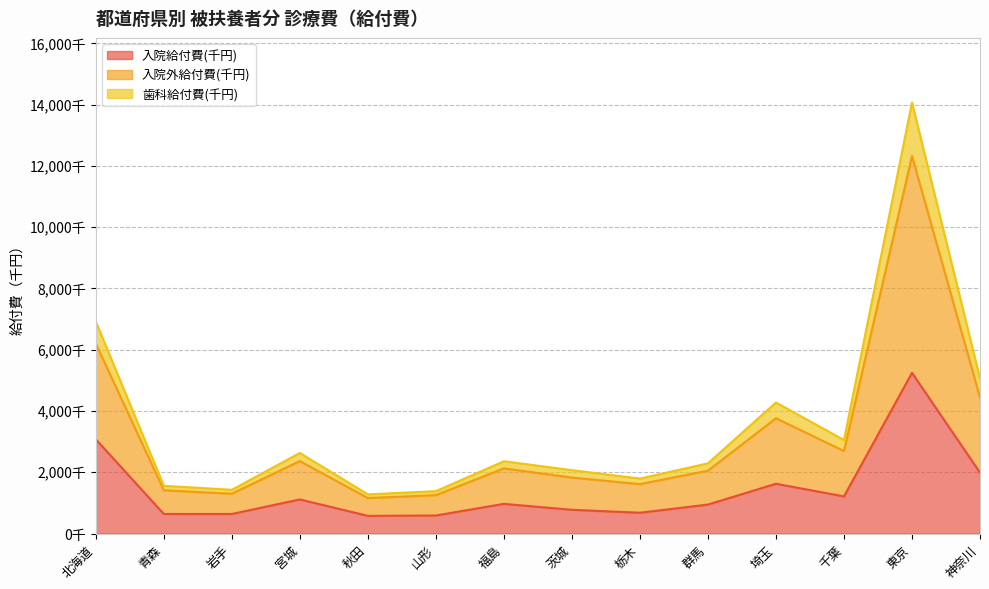

Does the chart display data point markers on the line(s)?

No